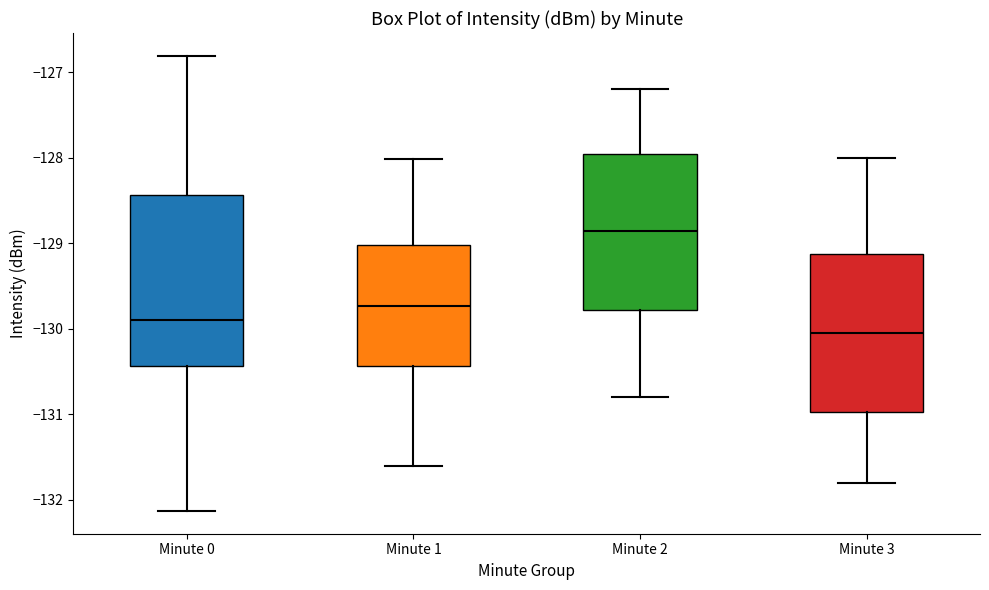

Which box's median line is the lowest?

Minute 3